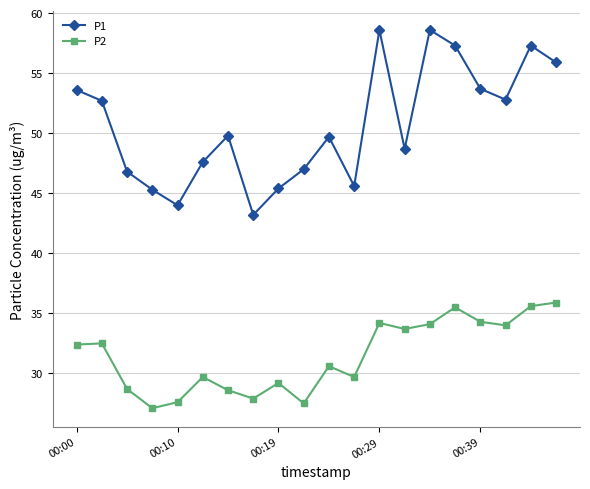

What is the value of the P2 point at the 1st from the left?

32.4